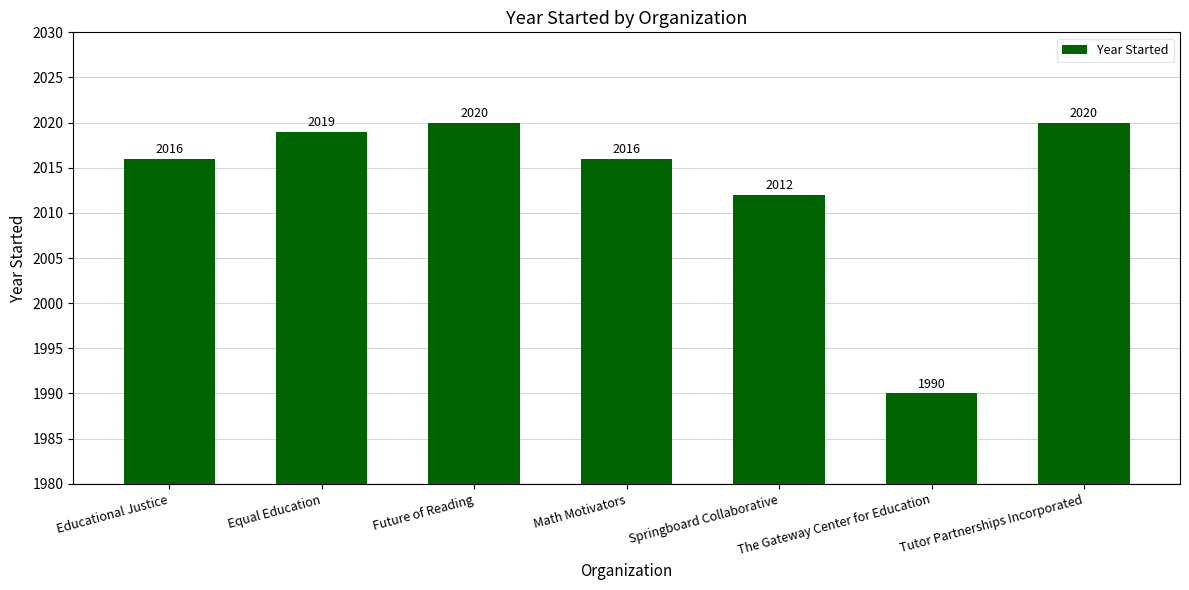

What is the value of the 2nd bar from the left?

2019